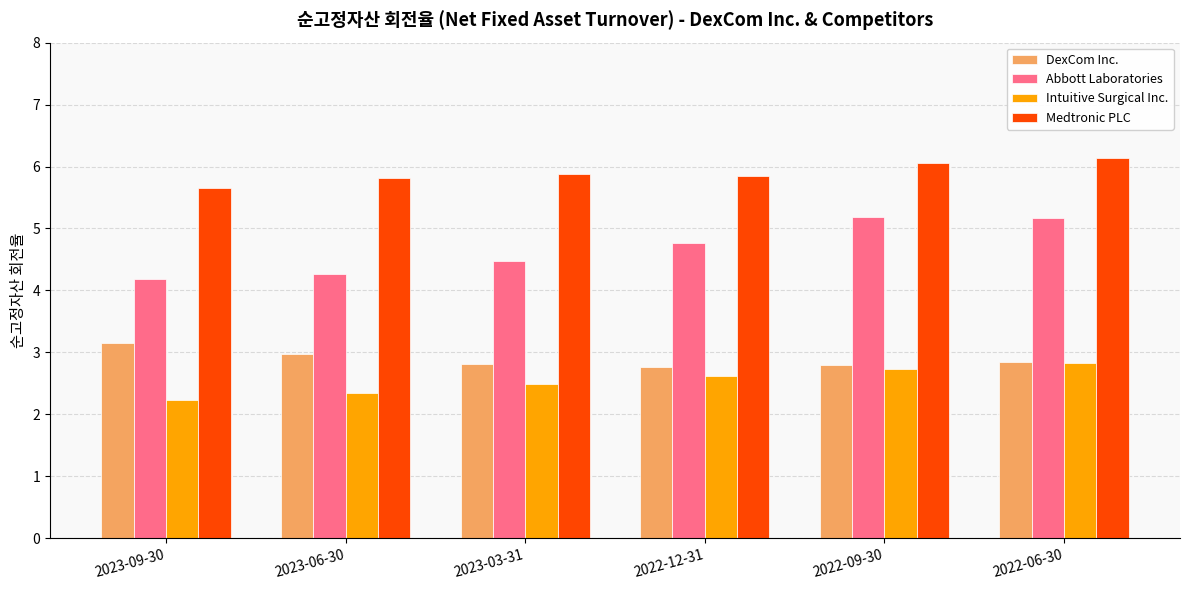

Does the chart contain any negative values?

No